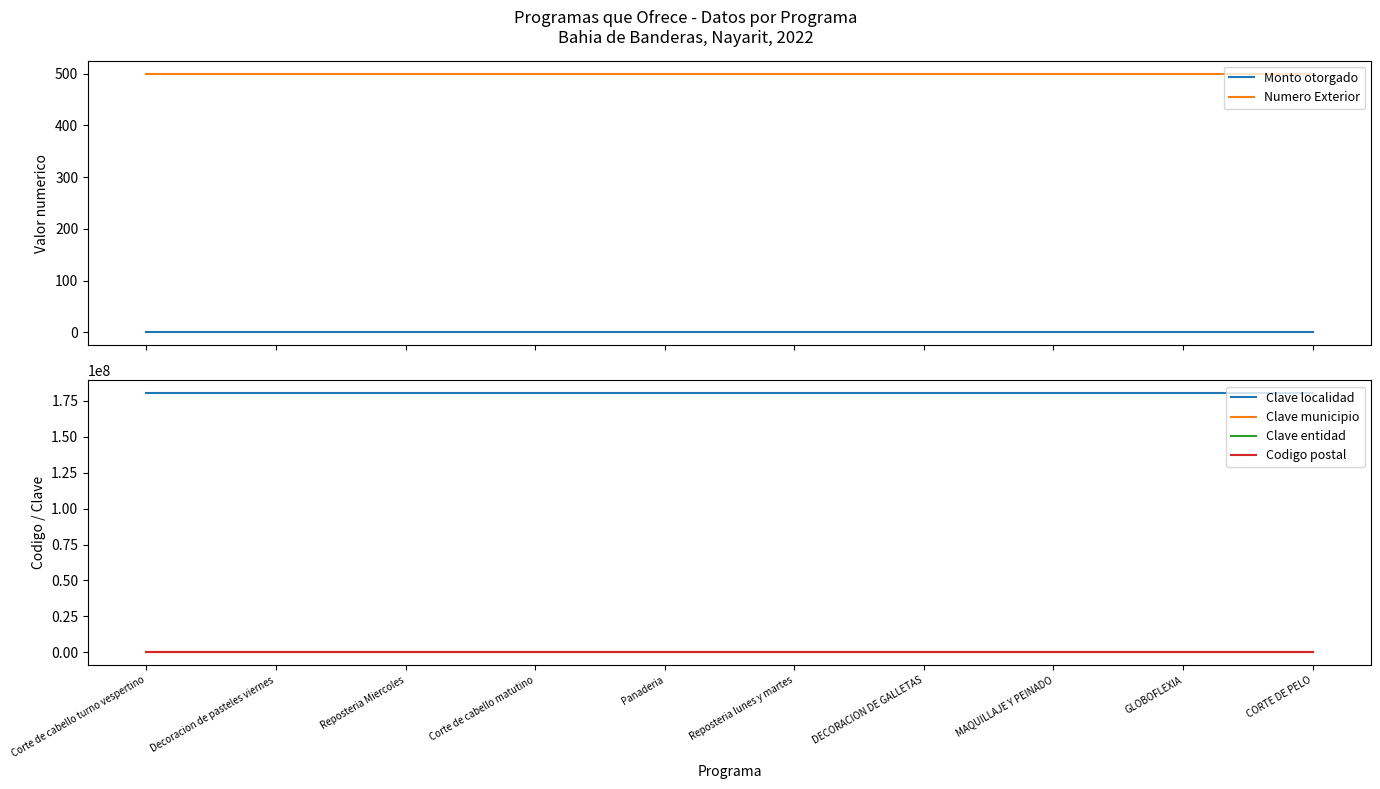

Reading right to left, transcribe all the data shown in this chart.

Monto otorgado: CORTE DE PELO=0	GLOBOFLEXIA=0	MAQUILLAJE Y PEINADO=0	DECORACION DE GALLETAS=0	Reposteria lunes y martes=0	Panaderia=0	Corte de cabello matutino=0	Reposteria Miercoles=0	Decoracion de pasteles viernes=0	Corte de cabello turno vespertino=0
Numero Exterior: CORTE DE PELO=500	GLOBOFLEXIA=500	MAQUILLAJE Y PEINADO=500	DECORACION DE GALLETAS=500	Reposteria lunes y martes=500	Panaderia=500	Corte de cabello matutino=500	Reposteria Miercoles=500	Decoracion de pasteles viernes=500	Corte de cabello turno vespertino=500
Clave localidad: CORTE DE PELO=180200001	GLOBOFLEXIA=180200001	MAQUILLAJE Y PEINADO=180200001	DECORACION DE GALLETAS=180200001	Reposteria lunes y martes=180200001	Panaderia=180200001	Corte de cabello matutino=180200001	Reposteria Miercoles=180200001	Decoracion de pasteles viernes=180200001	Corte de cabello turno vespertino=180200001
Clave municipio: CORTE DE PELO=20	GLOBOFLEXIA=20	MAQUILLAJE Y PEINADO=20	DECORACION DE GALLETAS=20	Reposteria lunes y martes=20	Panaderia=20	Corte de cabello matutino=20	Reposteria Miercoles=20	Decoracion de pasteles viernes=20	Corte de cabello turno vespertino=20
Clave entidad: CORTE DE PELO=18	GLOBOFLEXIA=18	MAQUILLAJE Y PEINADO=18	DECORACION DE GALLETAS=18	Reposteria lunes y martes=18	Panaderia=18	Corte de cabello matutino=18	Reposteria Miercoles=18	Decoracion de pasteles viernes=18	Corte de cabello turno vespertino=18
Codigo postal: CORTE DE PELO=63731	GLOBOFLEXIA=63731	MAQUILLAJE Y PEINADO=63731	DECORACION DE GALLETAS=63731	Reposteria lunes y martes=63731	Panaderia=63731	Corte de cabello matutino=63731	Reposteria Miercoles=63731	Decoracion de pasteles viernes=63731	Corte de cabello turno vespertino=63731